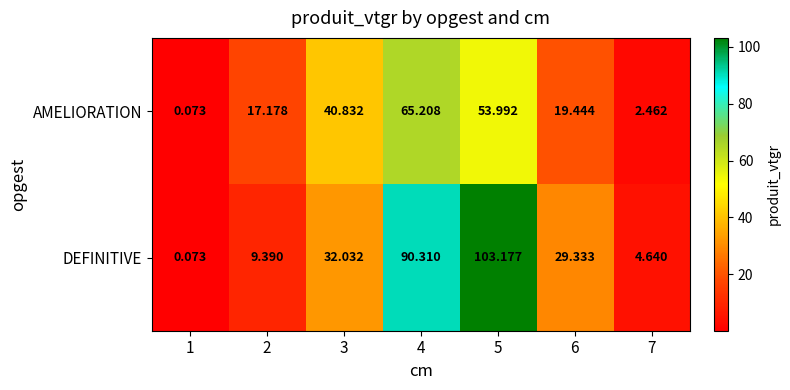

Is the value of DEFINITIVE at 6 greater than the value of AMELIORATION at 3?

No